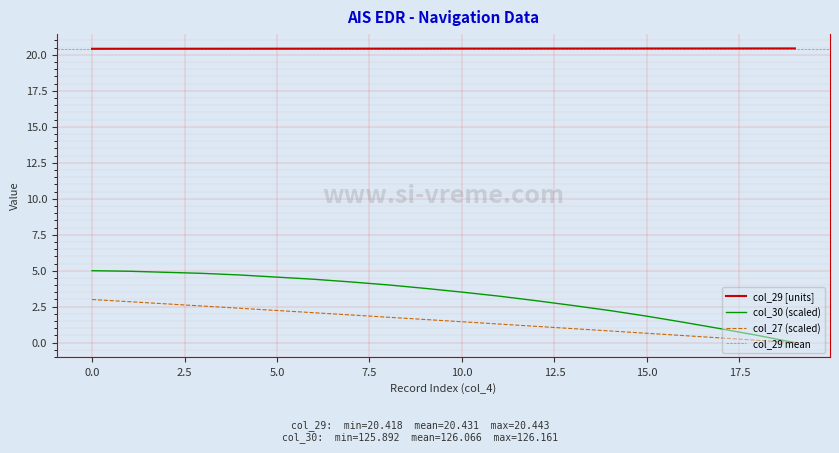

True or false: col_26 has more than 1 interior local peaks.

False